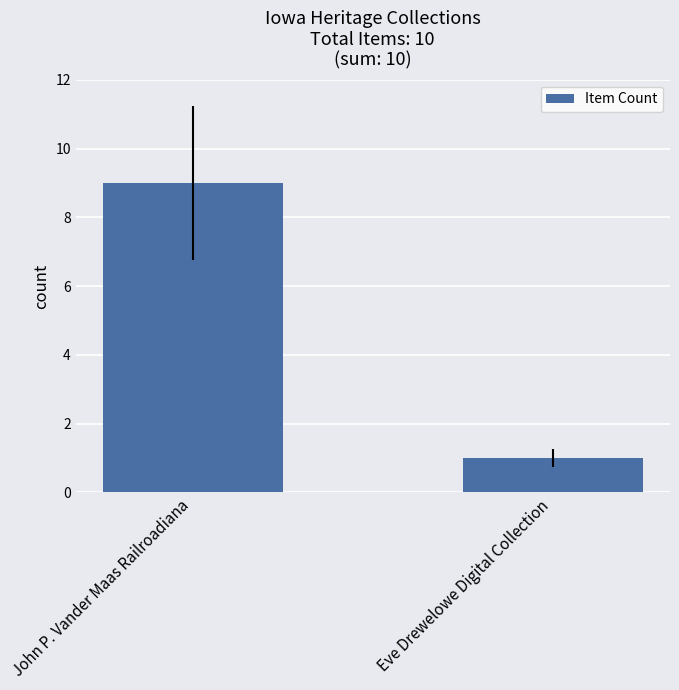

What is the change in value from John P. Vander Maas Railroadiana to Eve Drewelowe Digital Collection?

-8